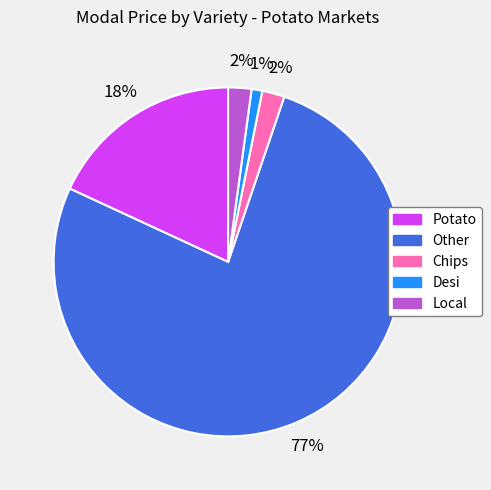

Combined, do Other and Potato account for over 50%?

Yes